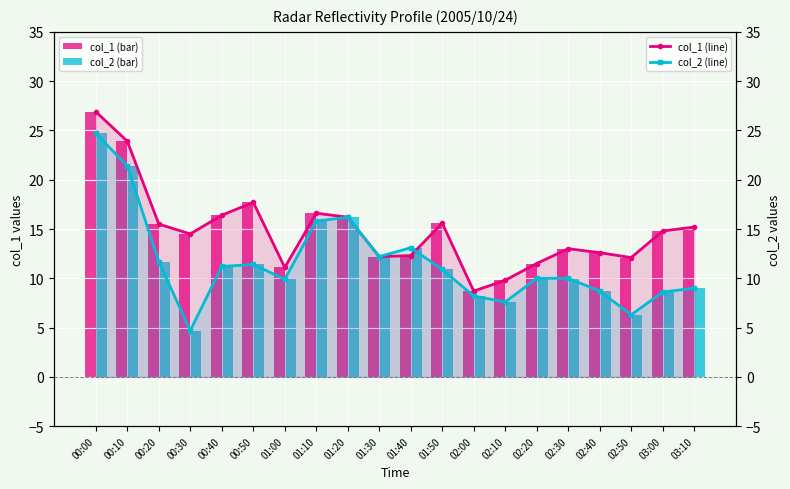

Are the bars horizontal?

No